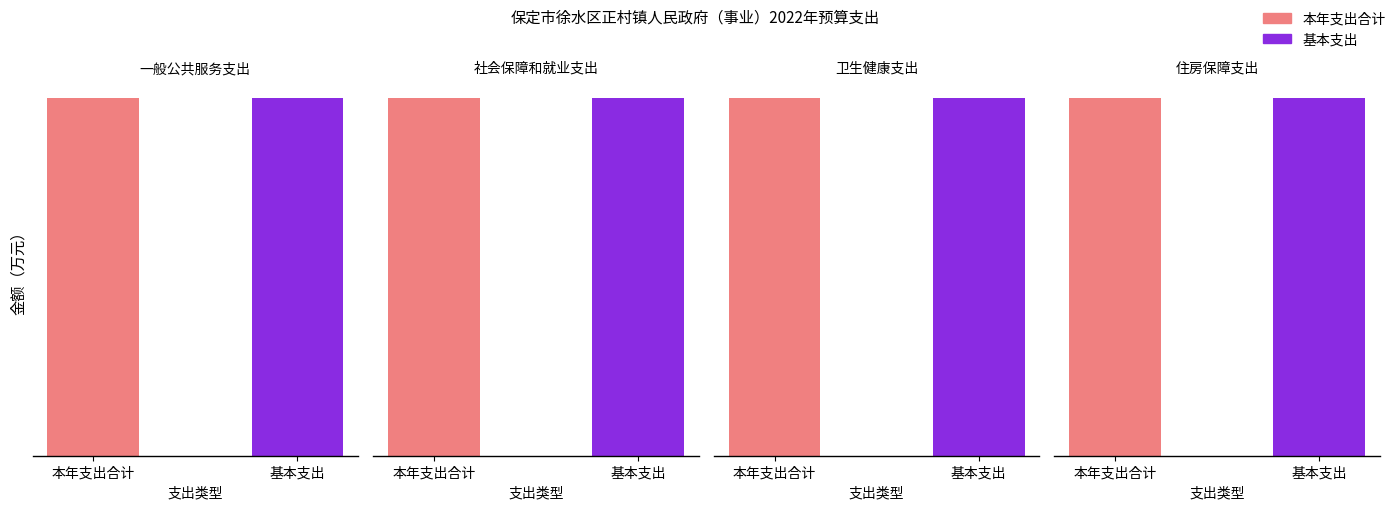

At 一般公共服务支出, list the series in order from smallest to largest.

本年支出合计, 基本支出